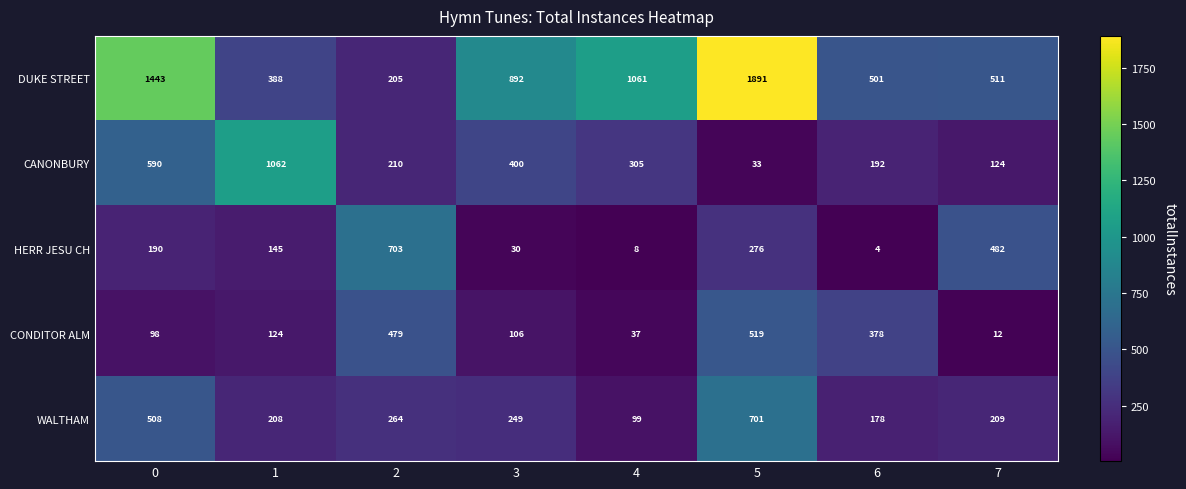

Rank the series by their maximum value, from lowest to highest.

CONDITOR ALM, WALTHAM, HERR JESU CH, CANONBURY, DUKE STREET